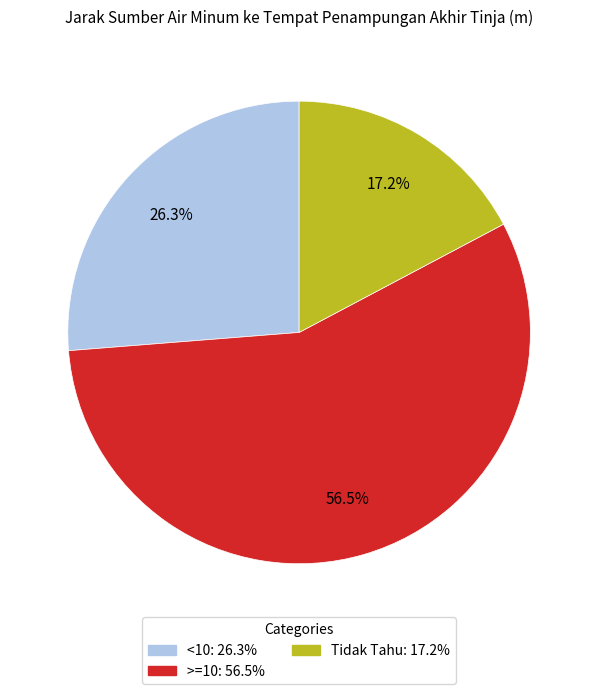

What percentage is the Tidak Tahu slice, to the nearest percent?

17%